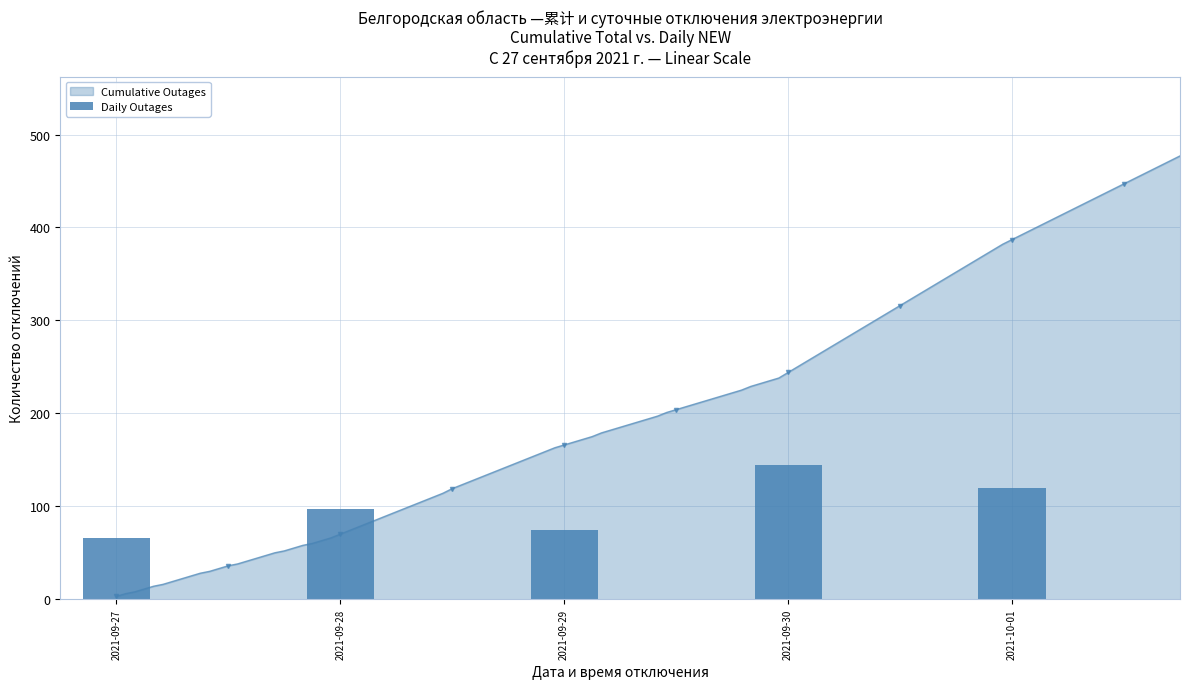

True or false: the data shows 66 at 2021-09-27.

True